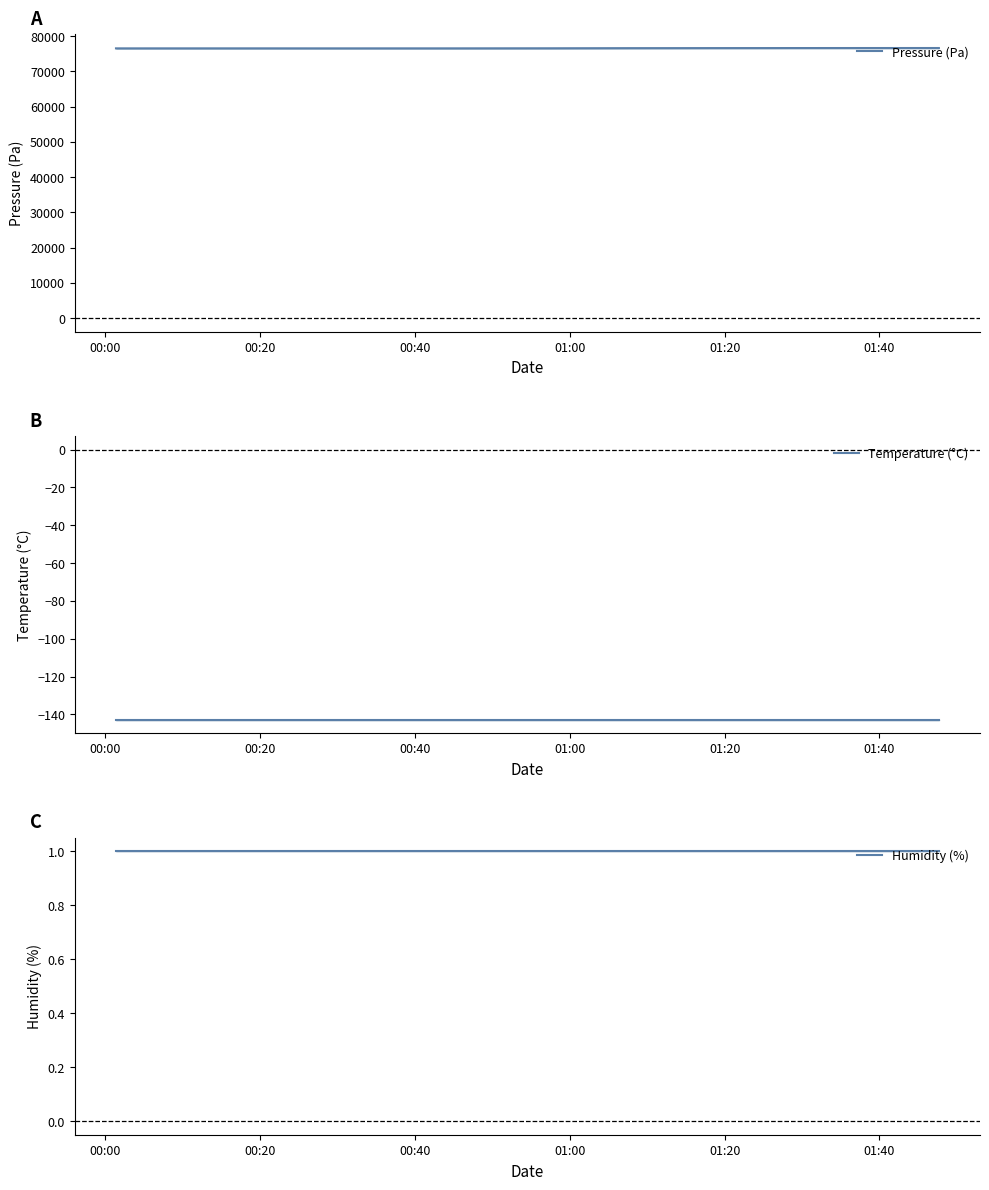

What is the minimum value for Pressure (Pa)?

76502.1